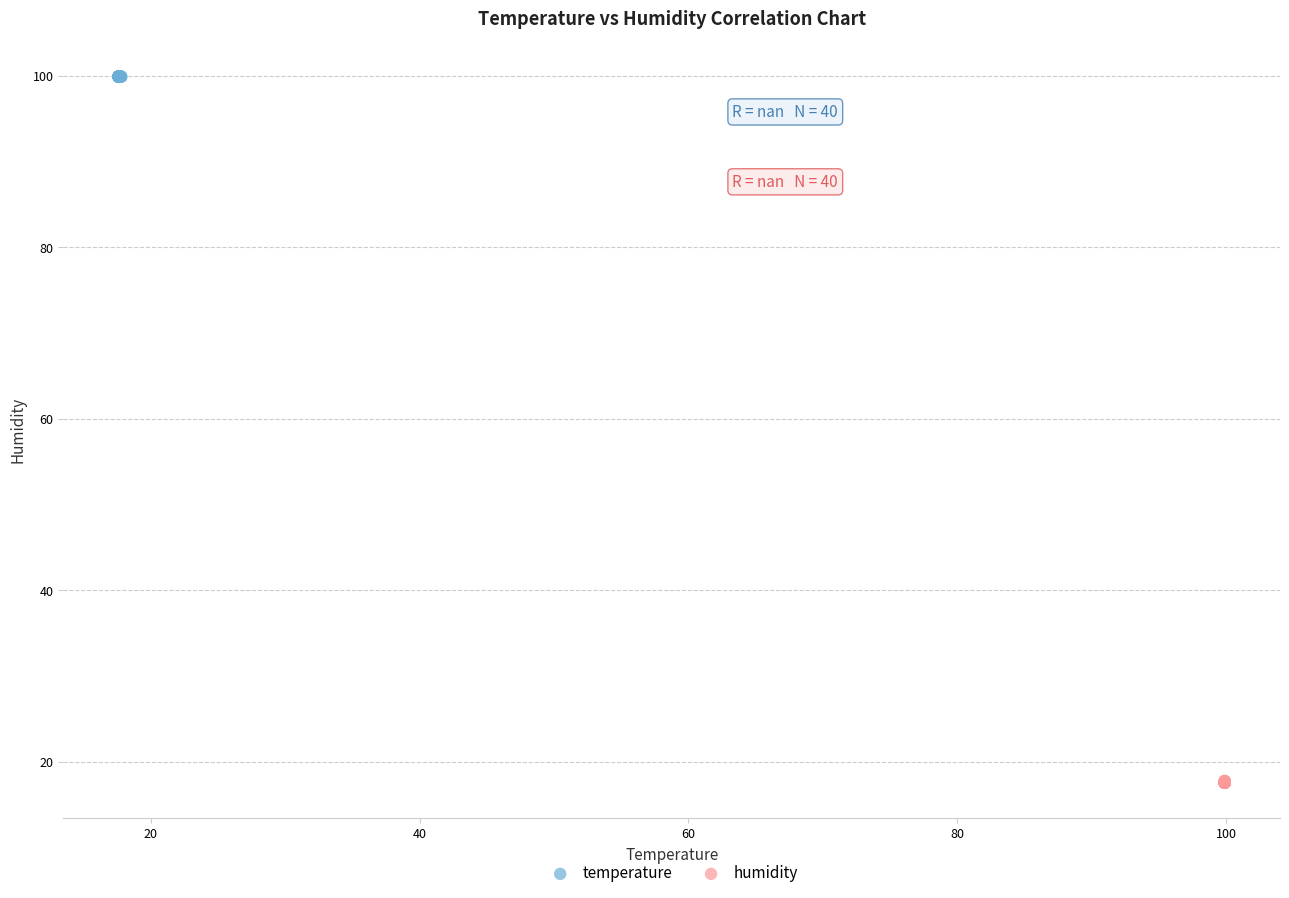

Which series contains the highest Y value?

temperature